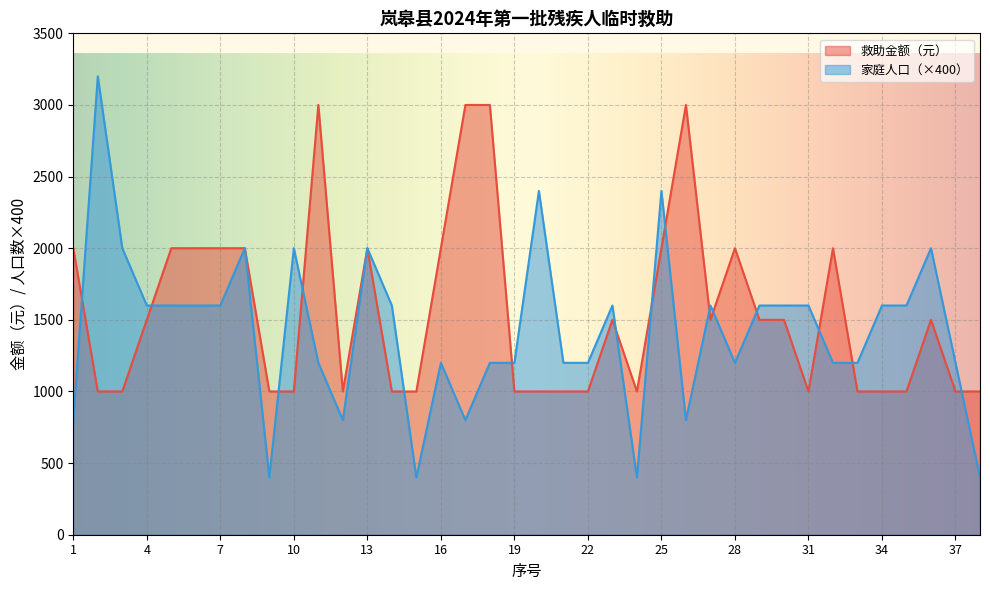

What are all the series names shown in the legend?

救助金额（元）, 家庭人口（×400）